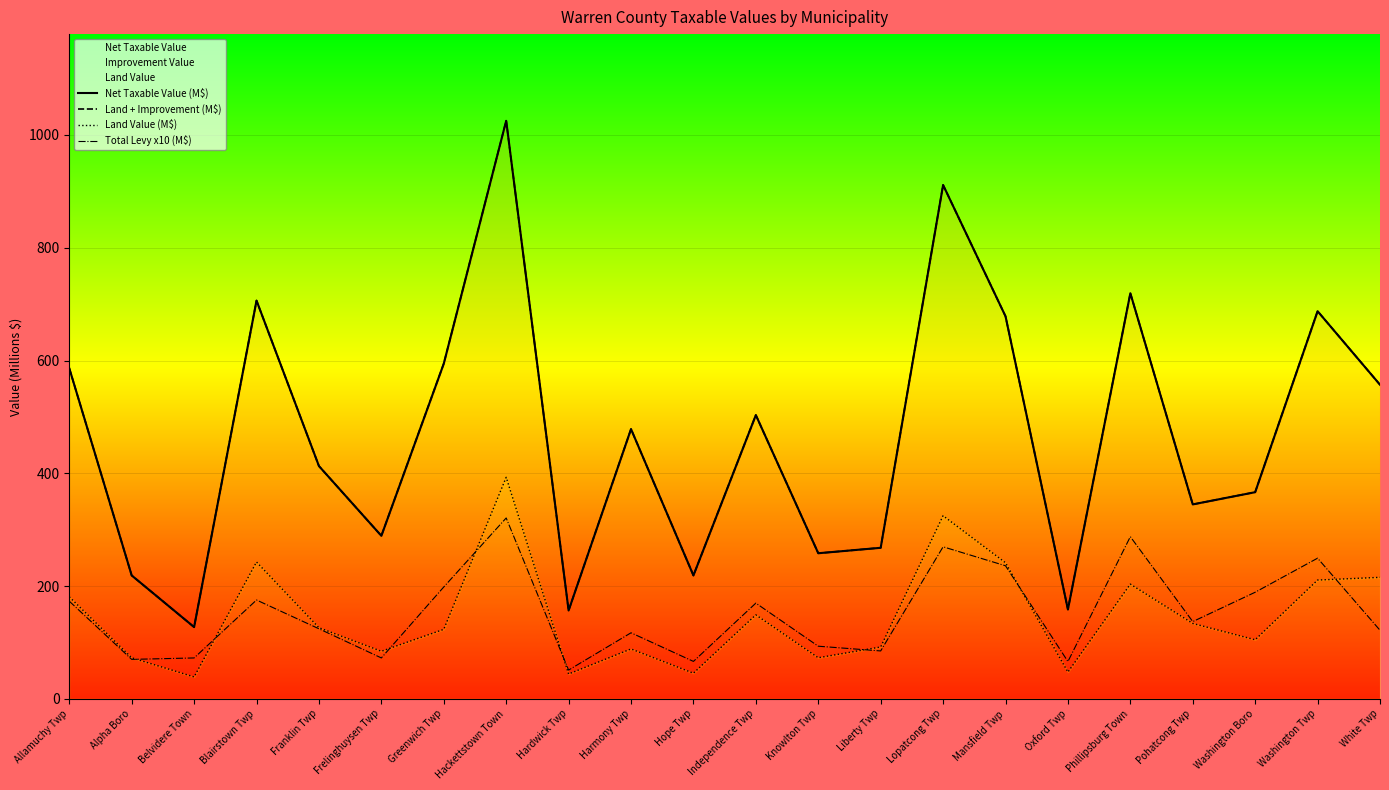

What is the value of the Net Taxable Value (M$) point at the 14th from the left?

267.8